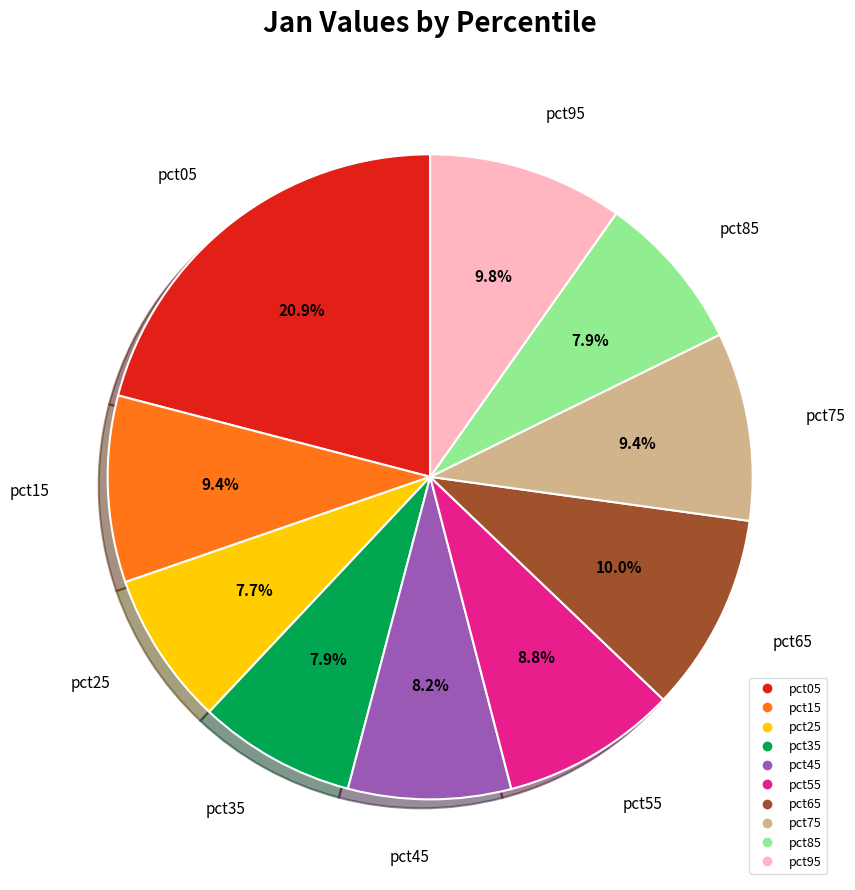

Does any single category account for the majority?

No